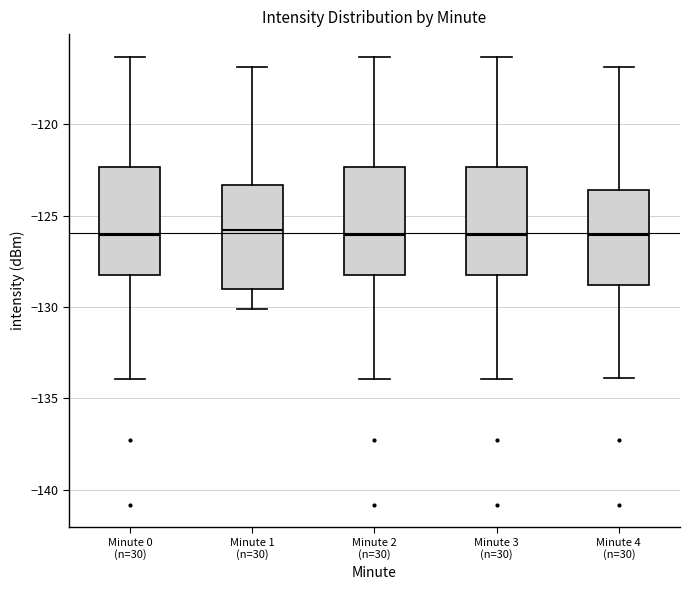

Where is the upper edge of the box for Minute 4 (n=30) on the y-axis? The values are not printed on the chart, so give them approximately, as read against the axis.

-123.5